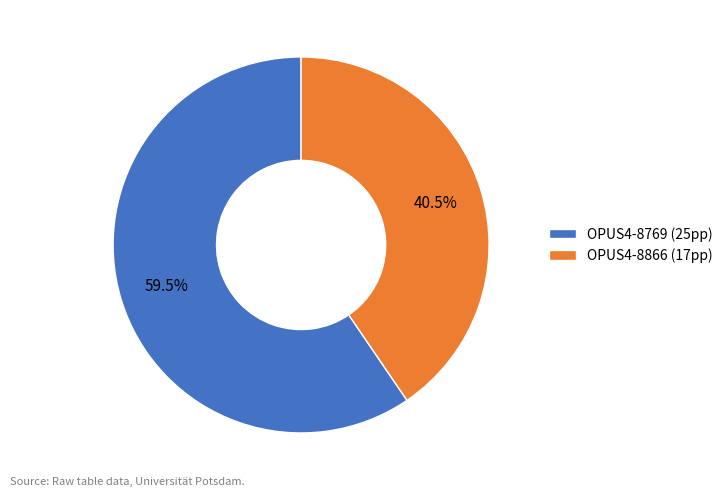

To the nearest percent, what is the difference between the OPUS4-8769 and OPUS4-8866 slice percentages?

19%